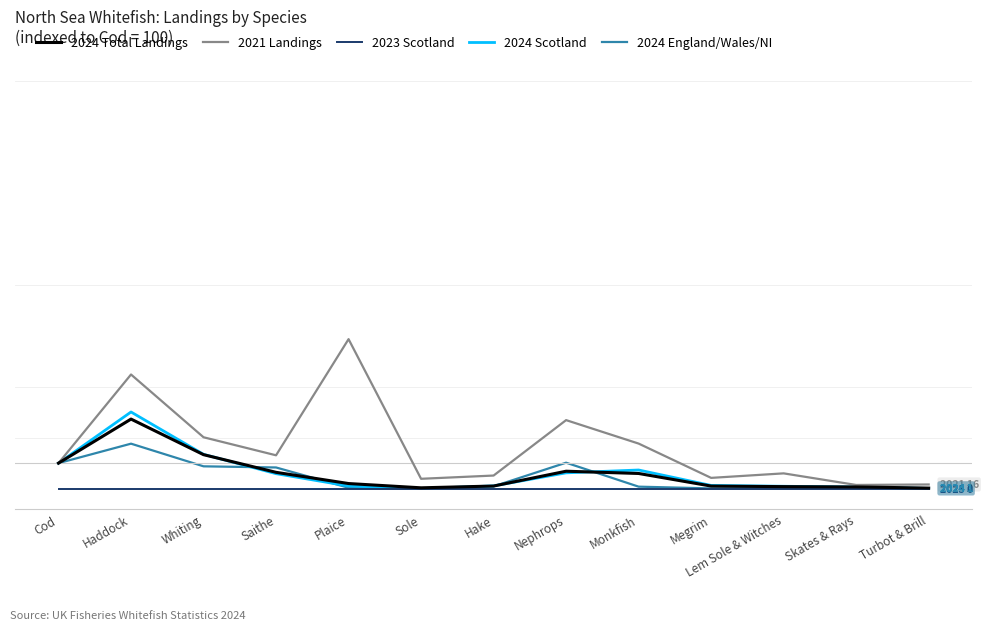

Which series has the largest total across all categories?

2021 Landings